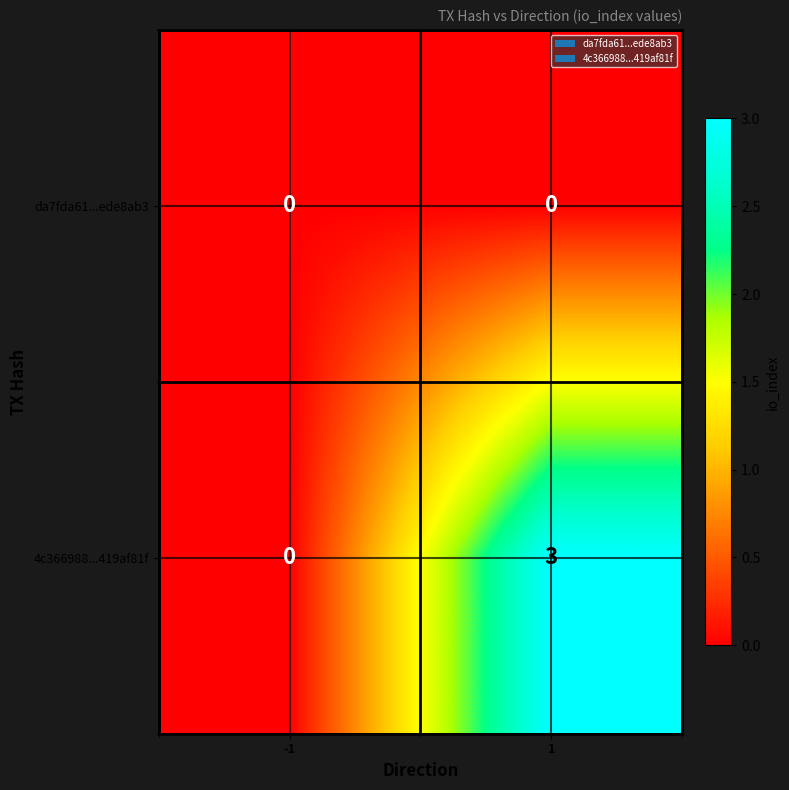

Which series has the largest total across all categories?

4c366988...419af81f